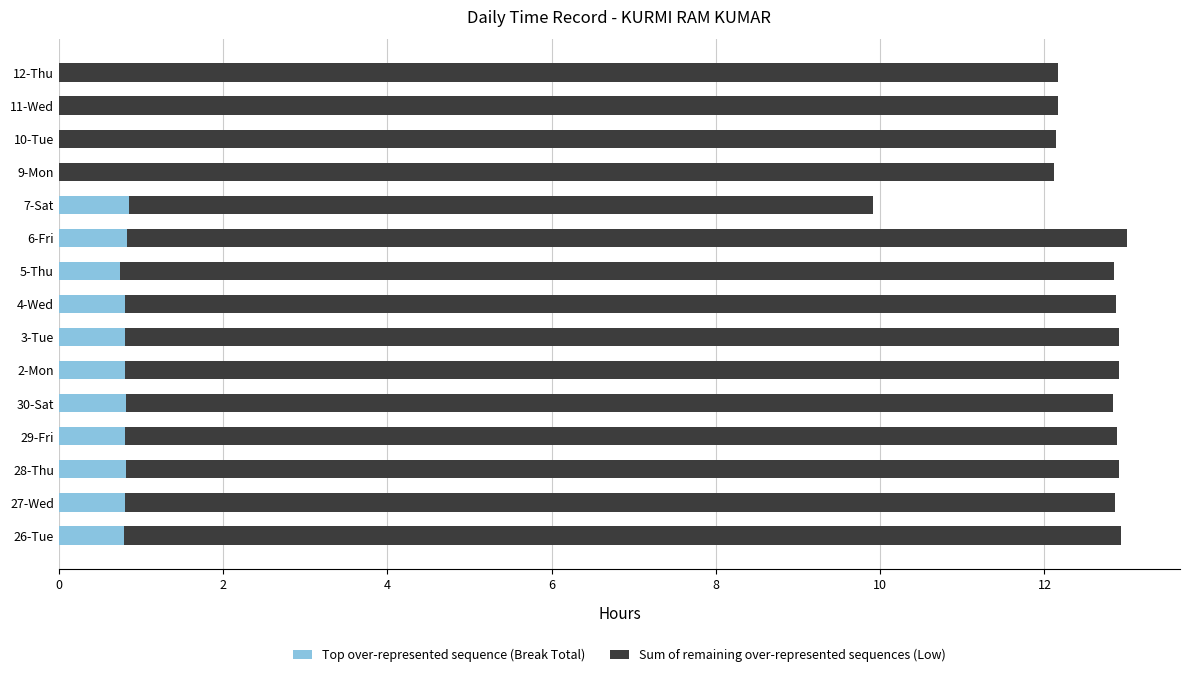

The value of Top over-represented sequence (Break Total) at 9-Mon is 0.5. True or false?

False